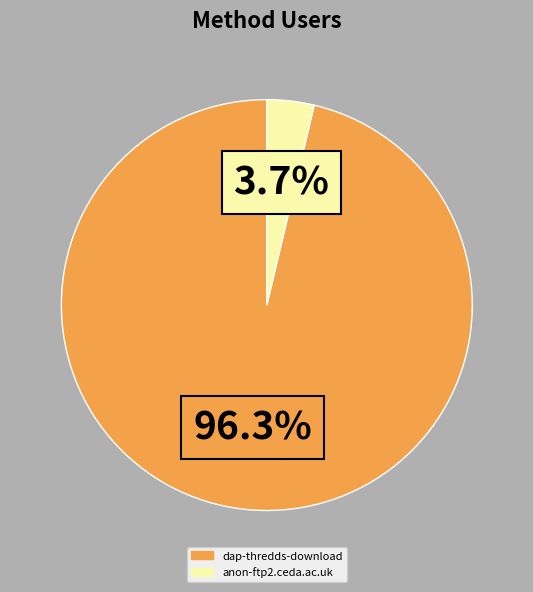

To the nearest percent, what percentage of the pie is dap-thredds-download?

96%